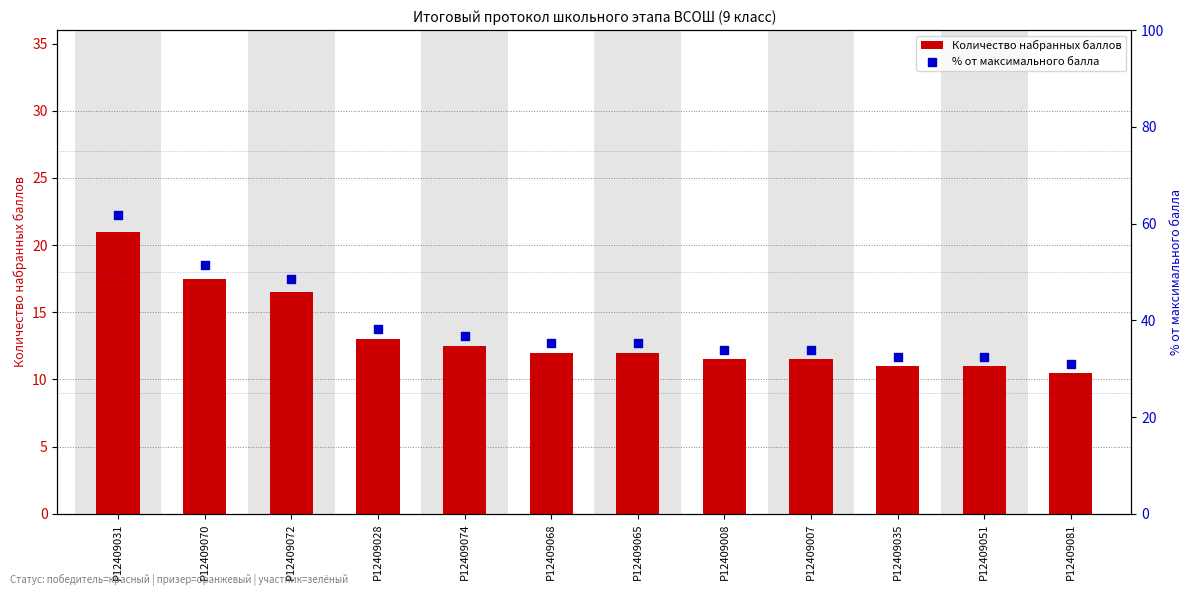

Which series reaches the maximum Y coordinate?

% от максимального балла